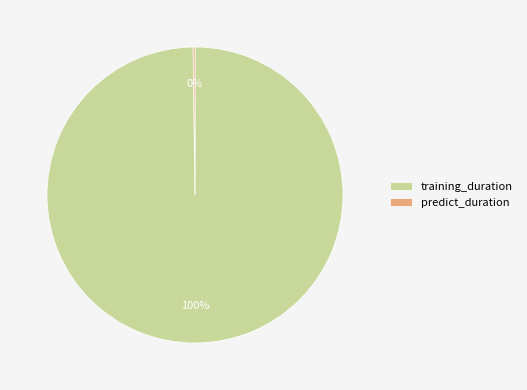

To the nearest percent, what is the difference between the largest and smallest slice percentages?

100%